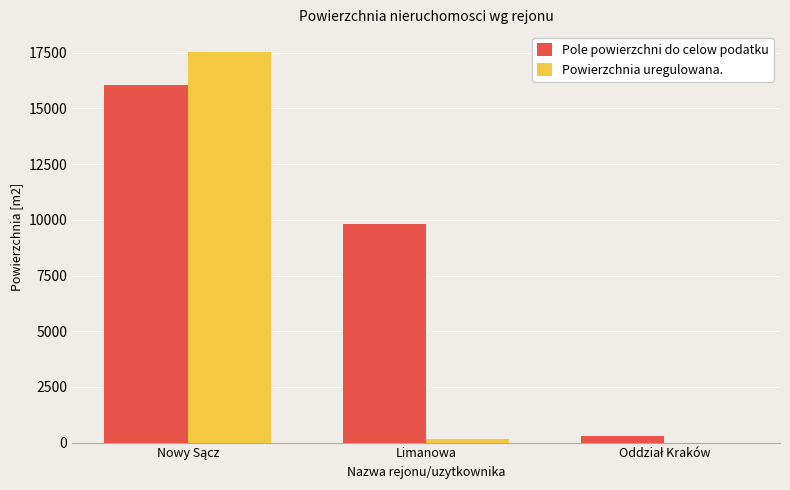

What is the sum of all Powierzchnia uregulowana. values?

17723